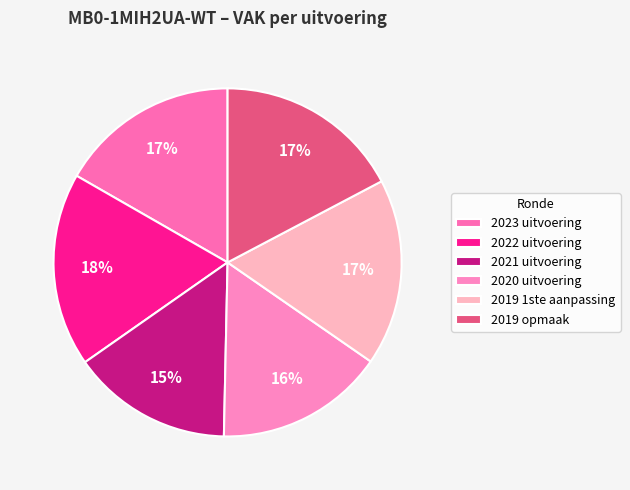

What is the ratio of the value at 2019 1ste aanpassing to the value at 2023 uitvoering?

1.0